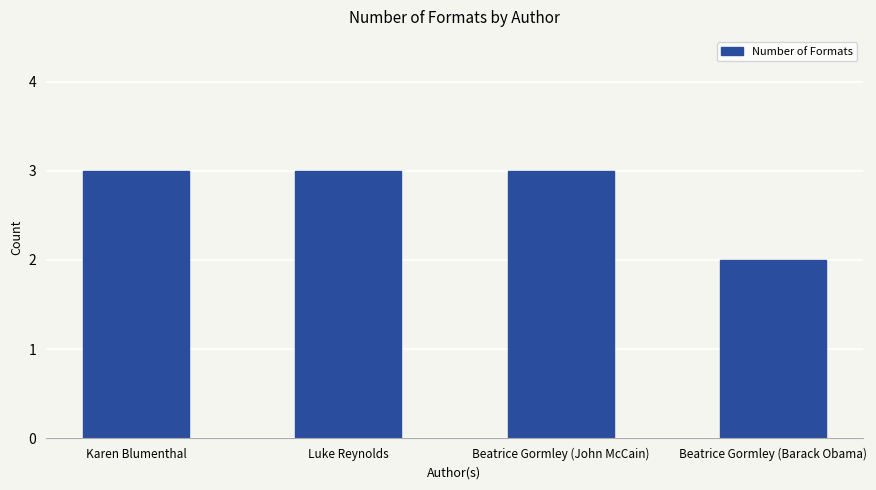

The chart shows a value of 3 at Beatrice Gormley (John McCain). True or false?

True